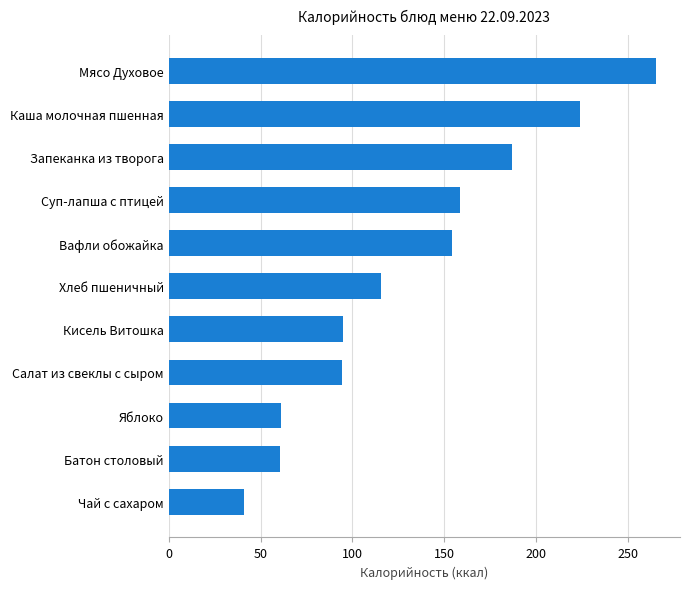

How many data points does each series have?

11